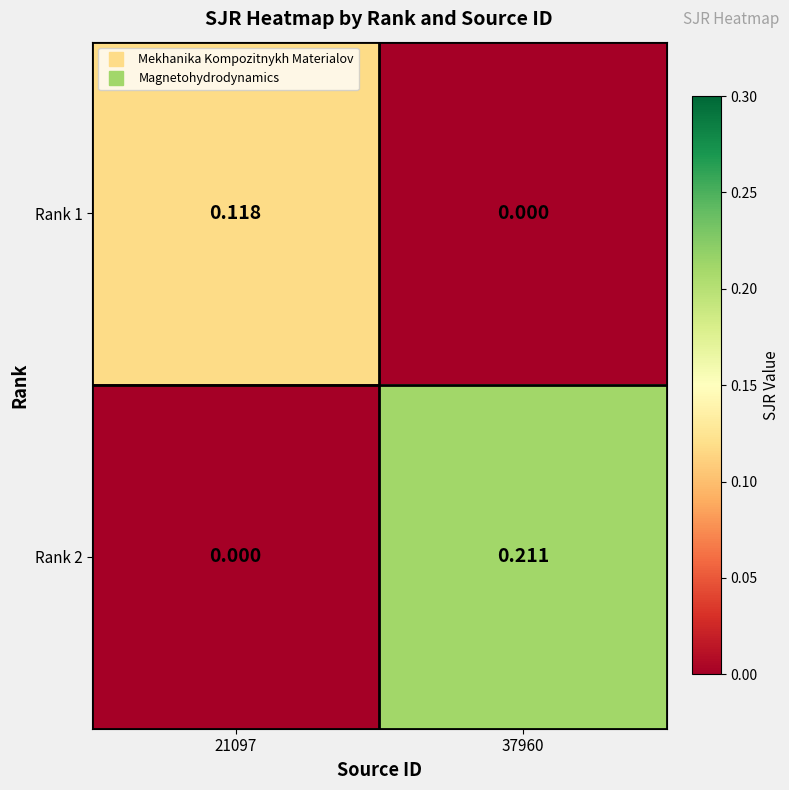

Which series changed the most between 21097 and 37960?

Rank 2